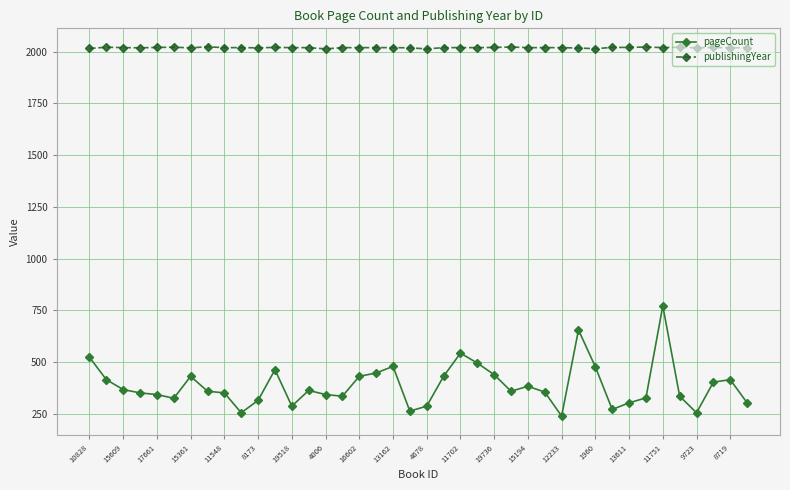

What is the highest value of the pageCount series?

772